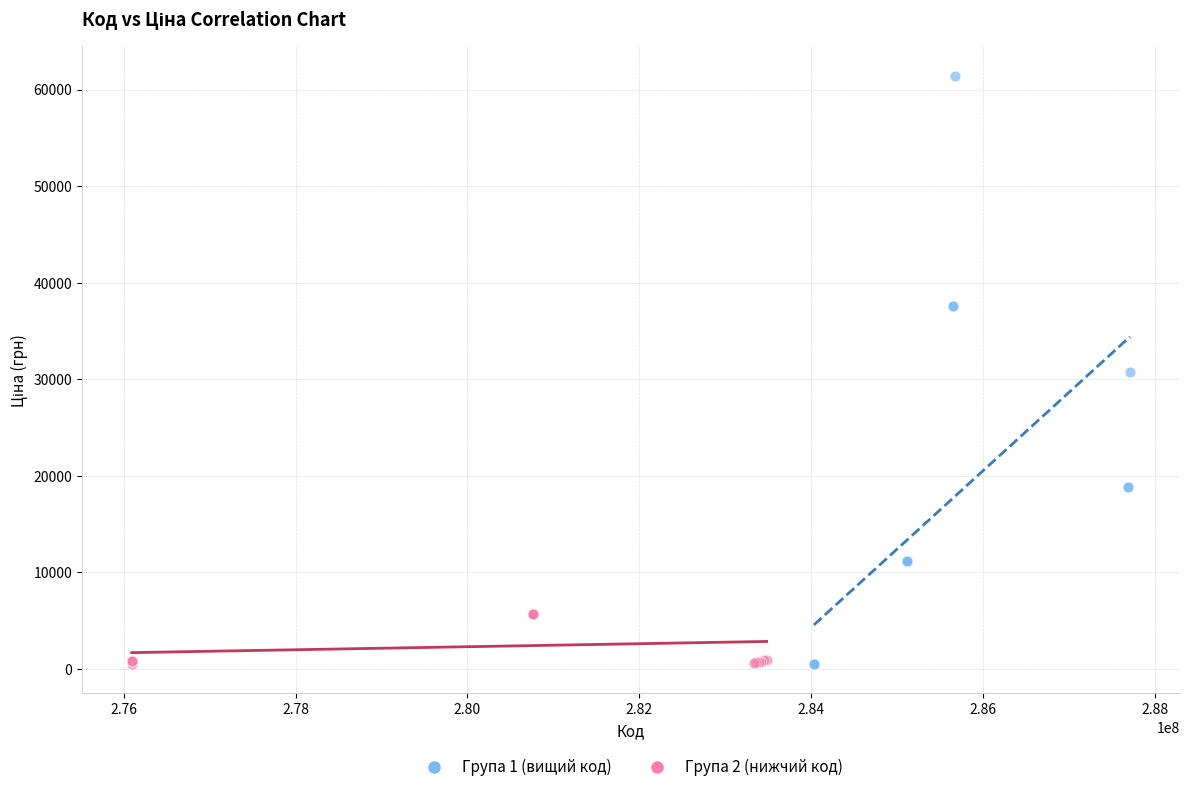

Which series contains the highest Y value?

Група 1 (вищий код)